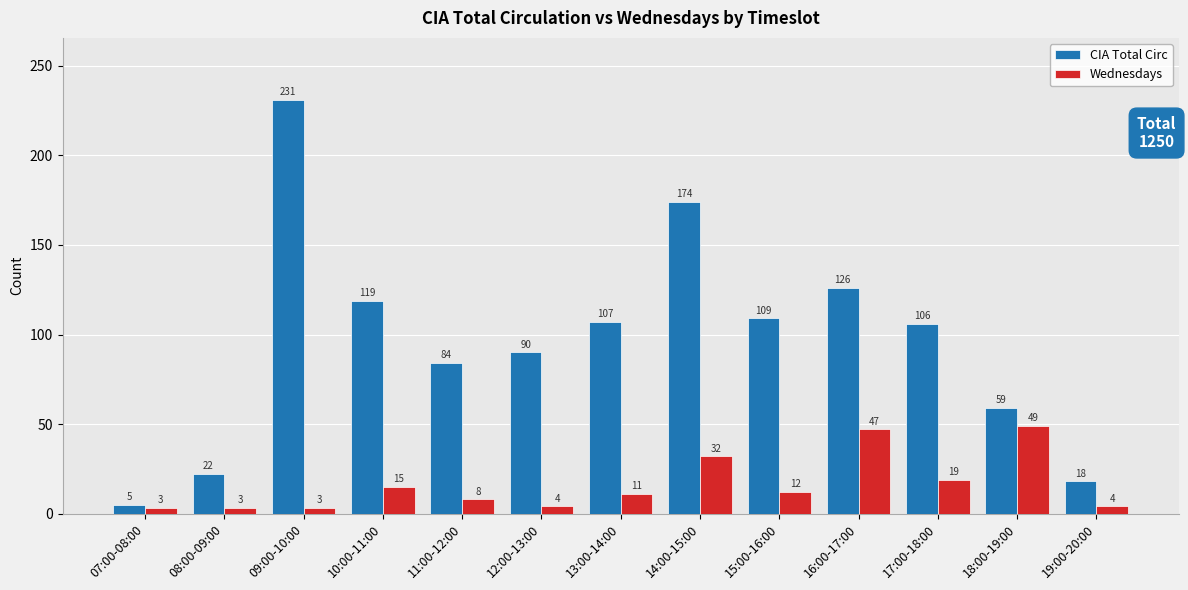

Rank the categories by CIA Total Circ value from lowest to highest.

07:00-08:00, 19:00-20:00, 08:00-09:00, 18:00-19:00, 11:00-12:00, 12:00-13:00, 17:00-18:00, 13:00-14:00, 15:00-16:00, 10:00-11:00, 16:00-17:00, 14:00-15:00, 09:00-10:00